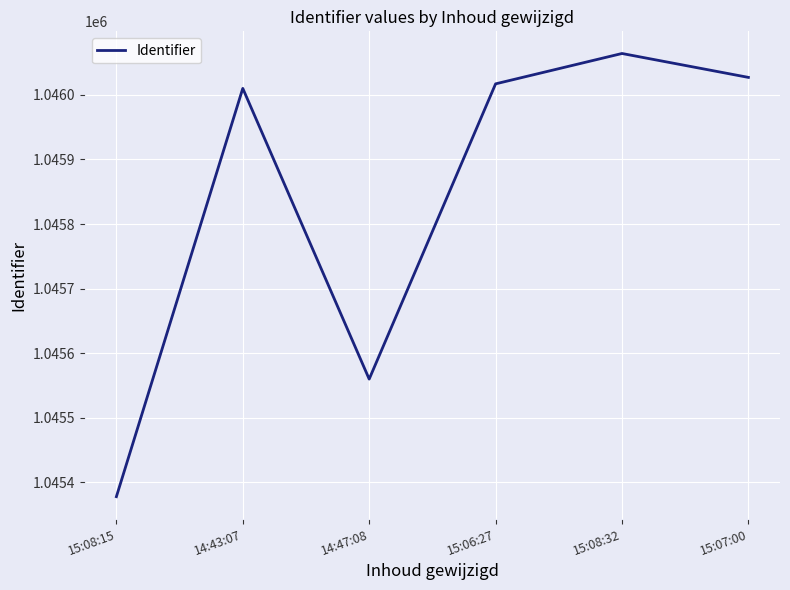

What is the change in value from 15:06:27 to 15:07:00?

+10